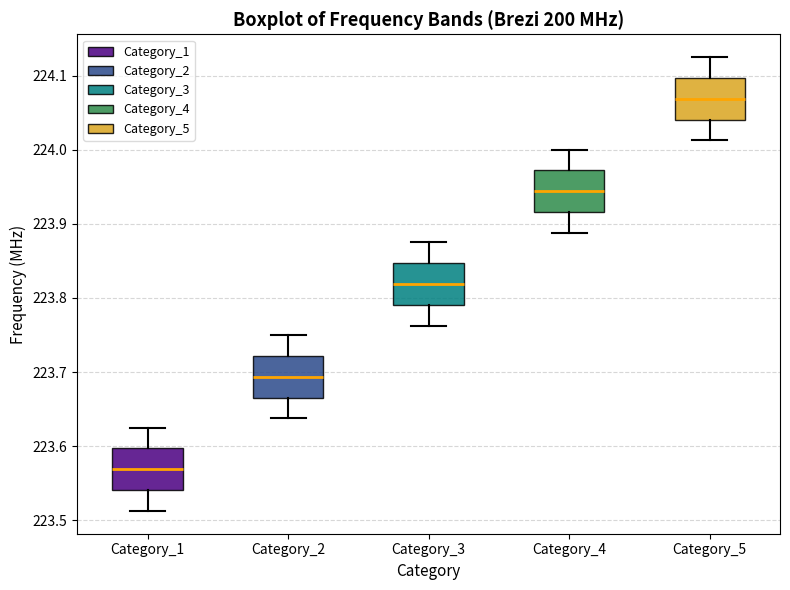

Which box has the highest median line?

Category_5